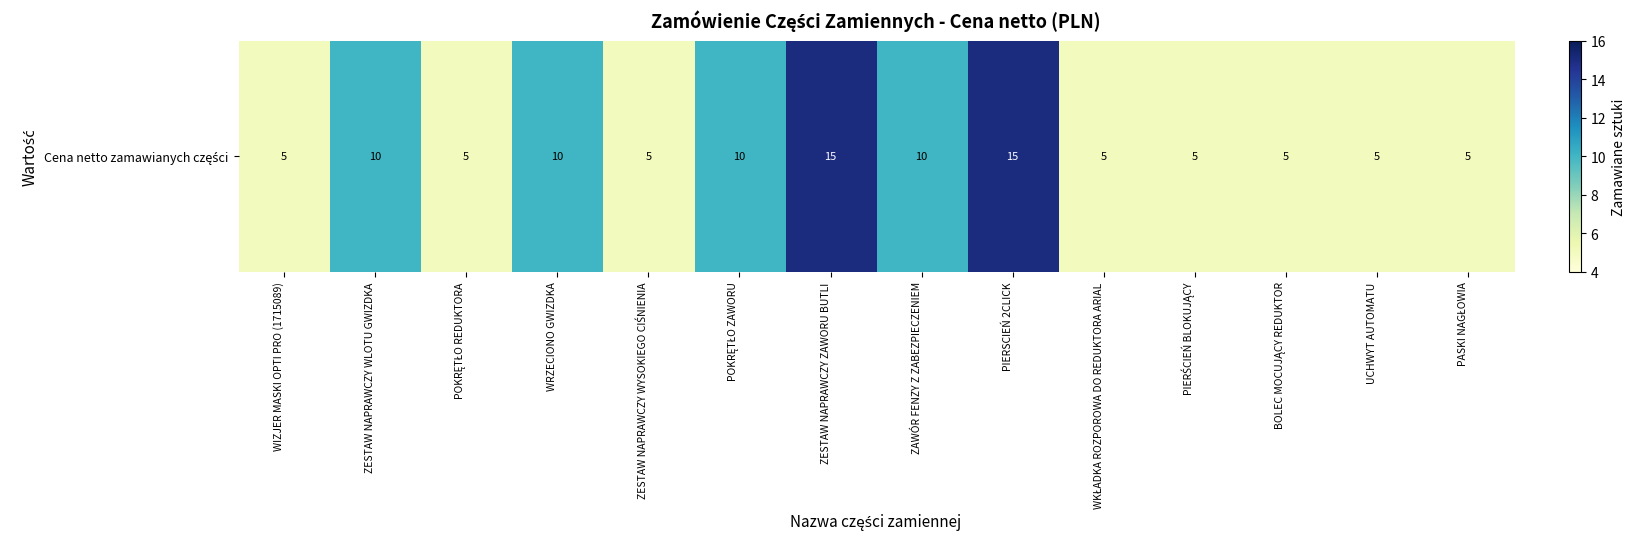

The value at PIERSCIEŃ 2CLICK is 15. True or false?

True